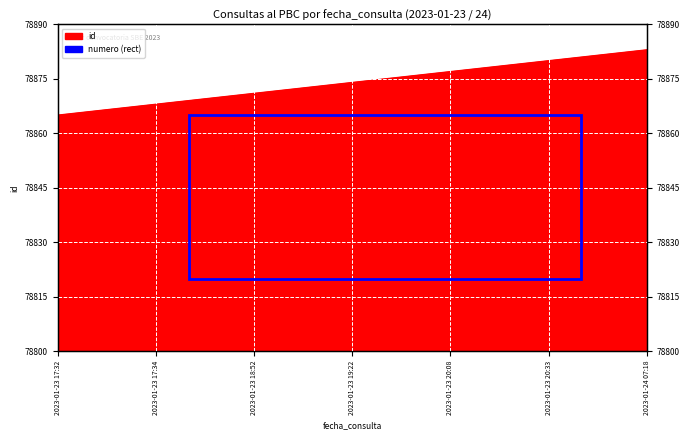

How many data points in id are above 78874?

9